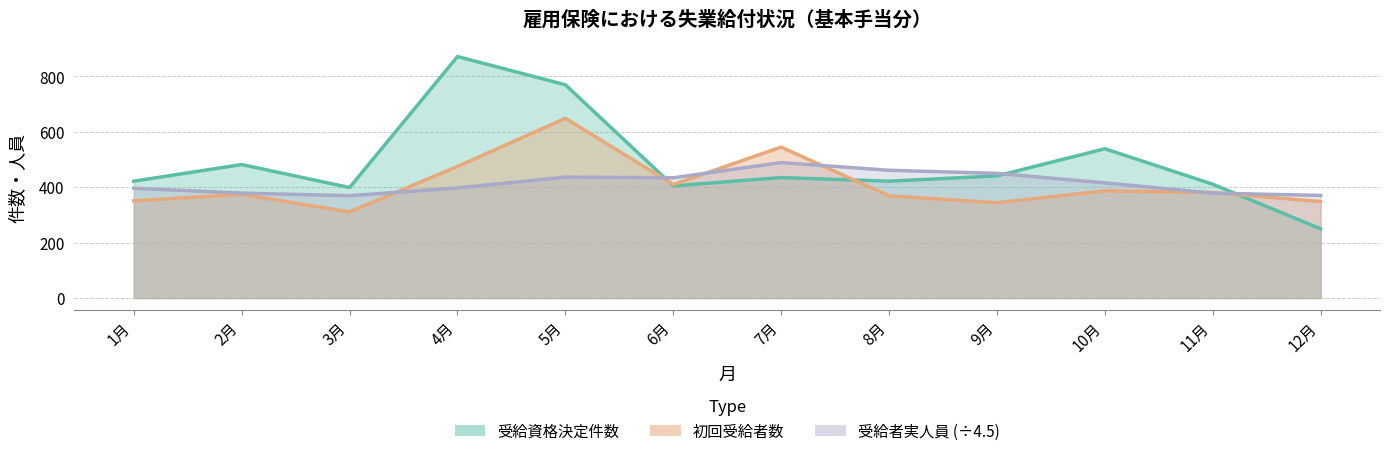

The value of 初回受給者数 at 4月 is 761.8. True or false?

False